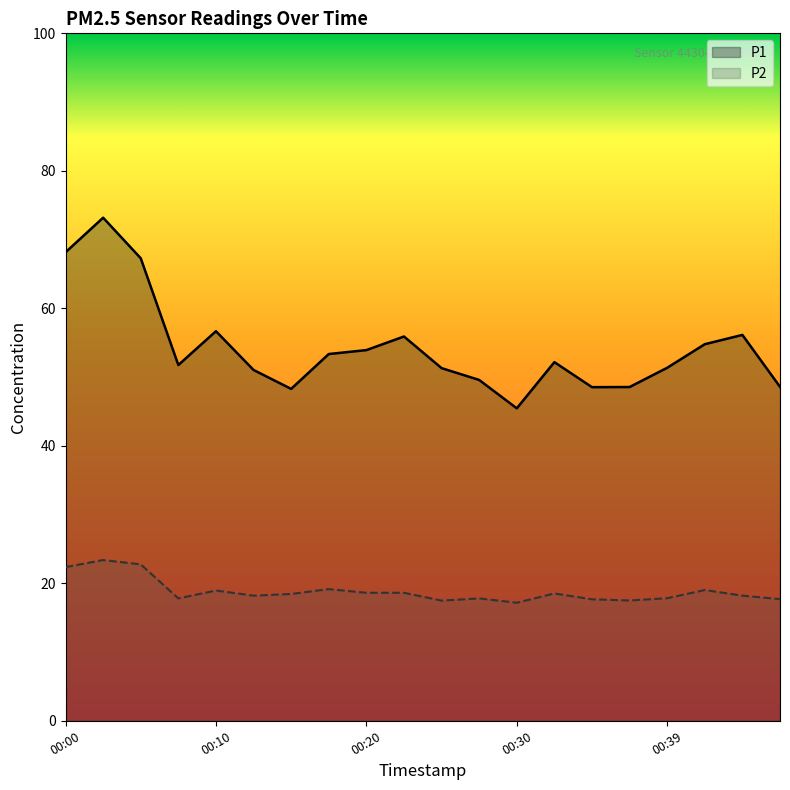

What is the difference between the P1 values at 00:45 and 00:39?

4.8